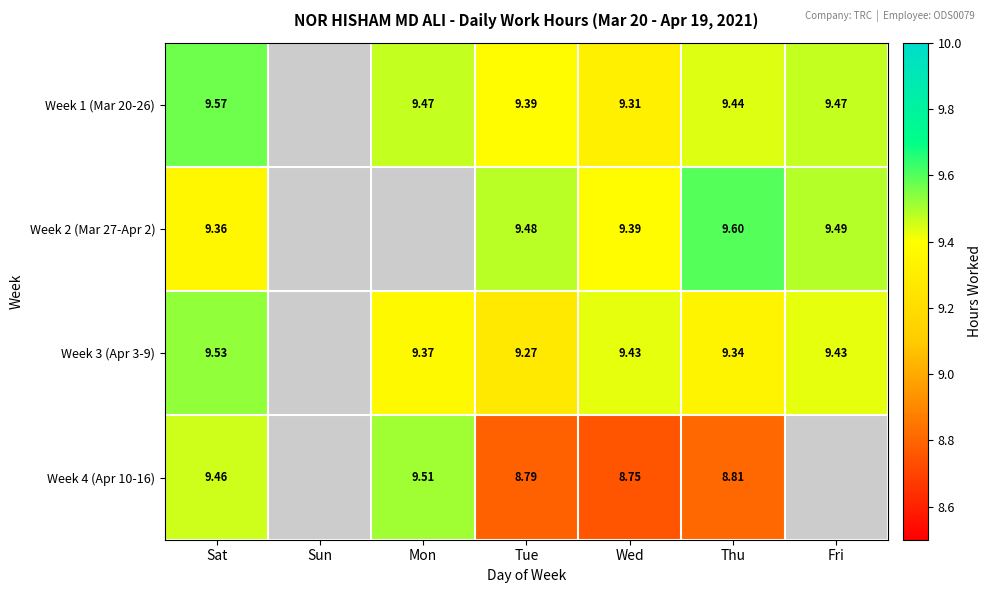

Is the value of Week 1 (Mar 20-26) at Mon greater than the value of Week 4 (Apr 10-16) at Fri?

No